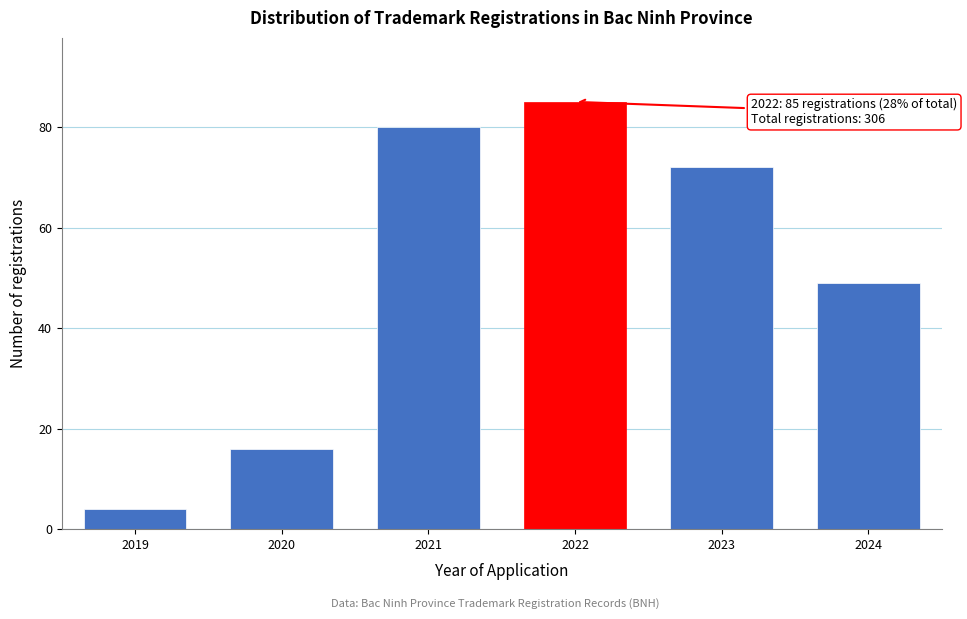

Reading left to right, transcribe all the data shown in this chart.

4	16	80	85	72	49